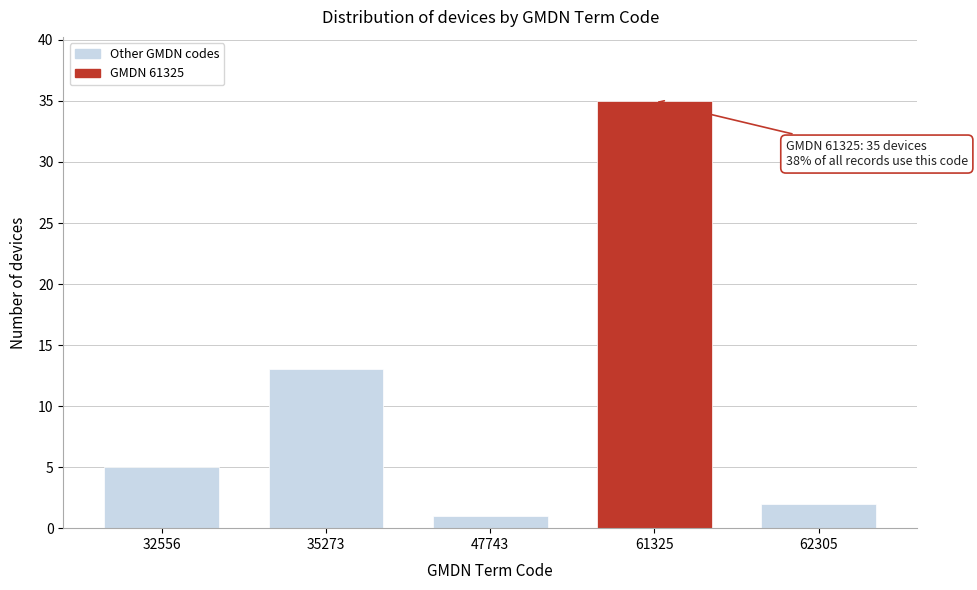

Reading left to right, extract all data points from this chart.

32556=5	35273=13	47743=1	61325=35	62305=2